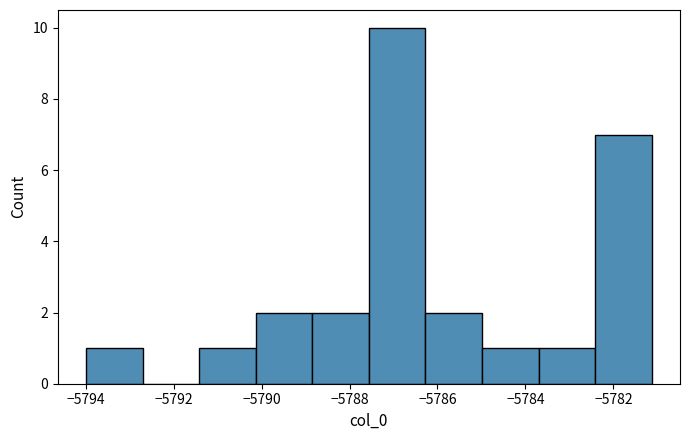

Reading left to right, list every bar in this chart as the range it spans on the x-axis followed by its height. Neither the bar edges nor the heights are printed on the chart, so give them approximately, as read against the axes.

-5794.0 to -5792.8: 1
-5792.8 to -5791.4: 0
-5791.4 to -5790.2: 1
-5790.2 to -5788.8: 2
-5788.8 to -5787.6: 2
-5787.6 to -5786.2: 10
-5786.2 to -5785.0: 2
-5785.0 to -5783.8: 1
-5783.8 to -5782.4: 1
-5782.4 to -5781.2: 7